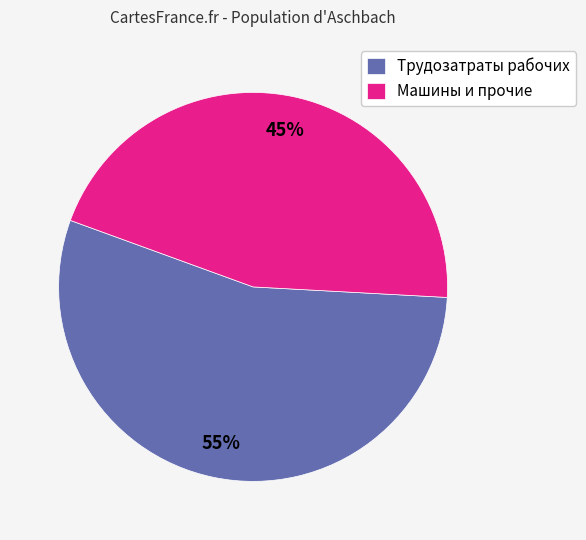

The Трудозатраты рабочих slice represents 28% of the pie. True or false?

False